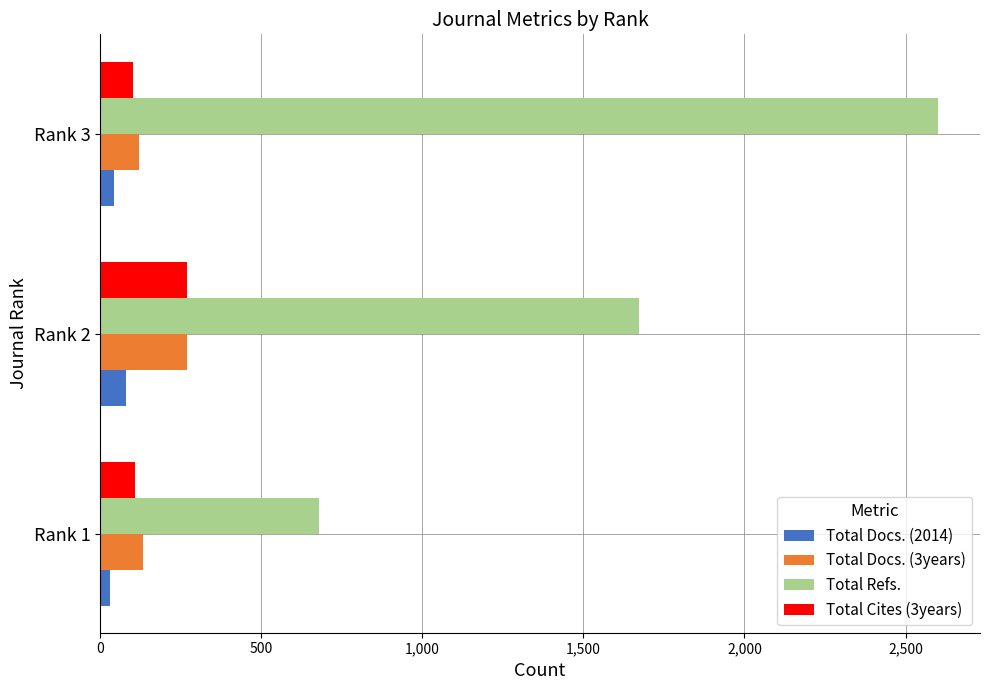

Where is Total Refs. nearest to the value 1641?

Rank 2